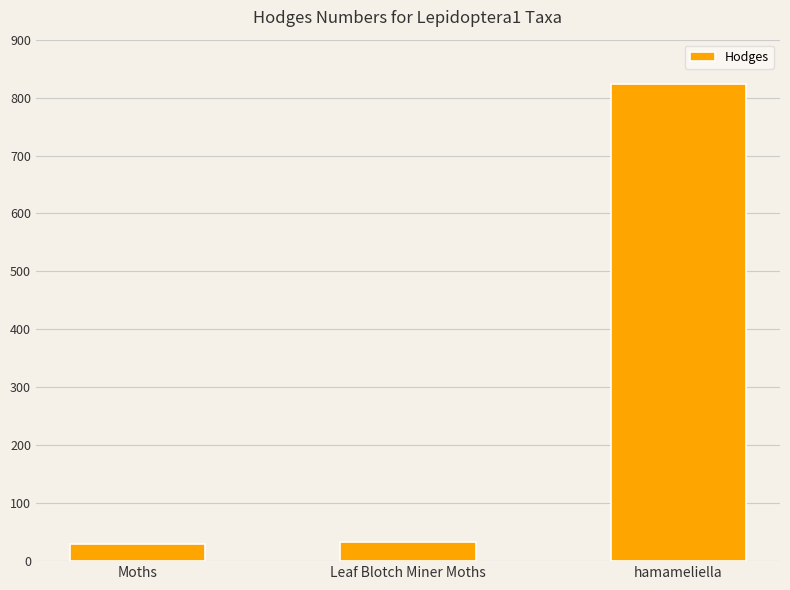

Is it true that the value at Moths is 29.0?

True